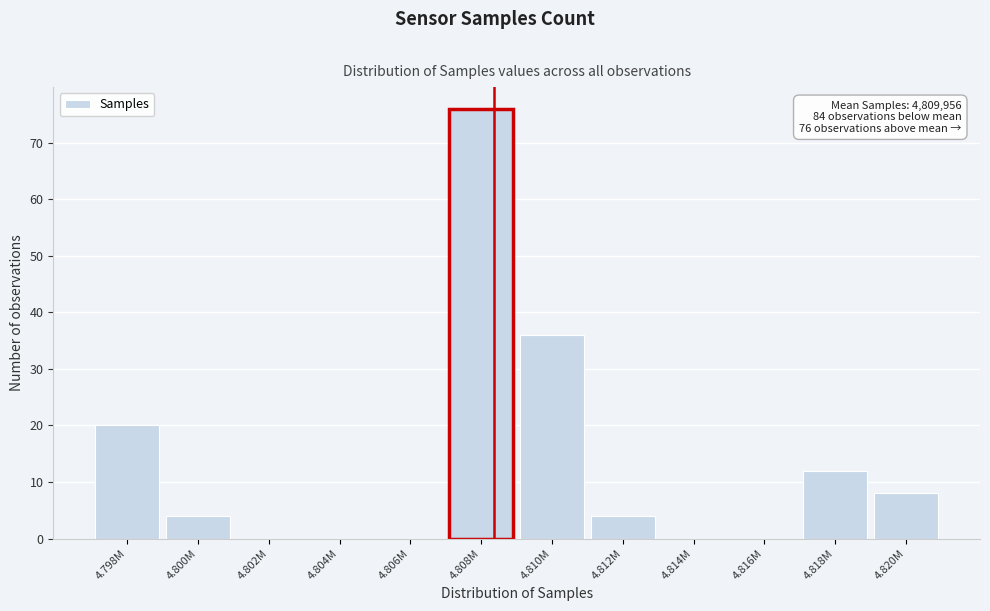

Reading left to right, list all the values displayed in this chart.

4.798M=20	4.800M=4	4.802M=0	4.804M=0	4.806M=0	4.808M=76	4.810M=36	4.812M=4	4.814M=0	4.816M=0	4.818M=12	4.820M=8